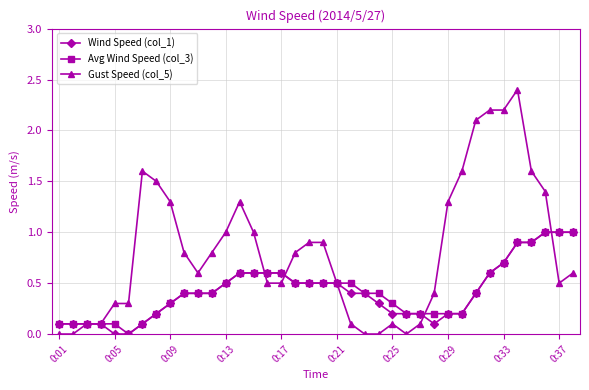

Which series has the largest total across all categories?

Gust Speed (col_5)